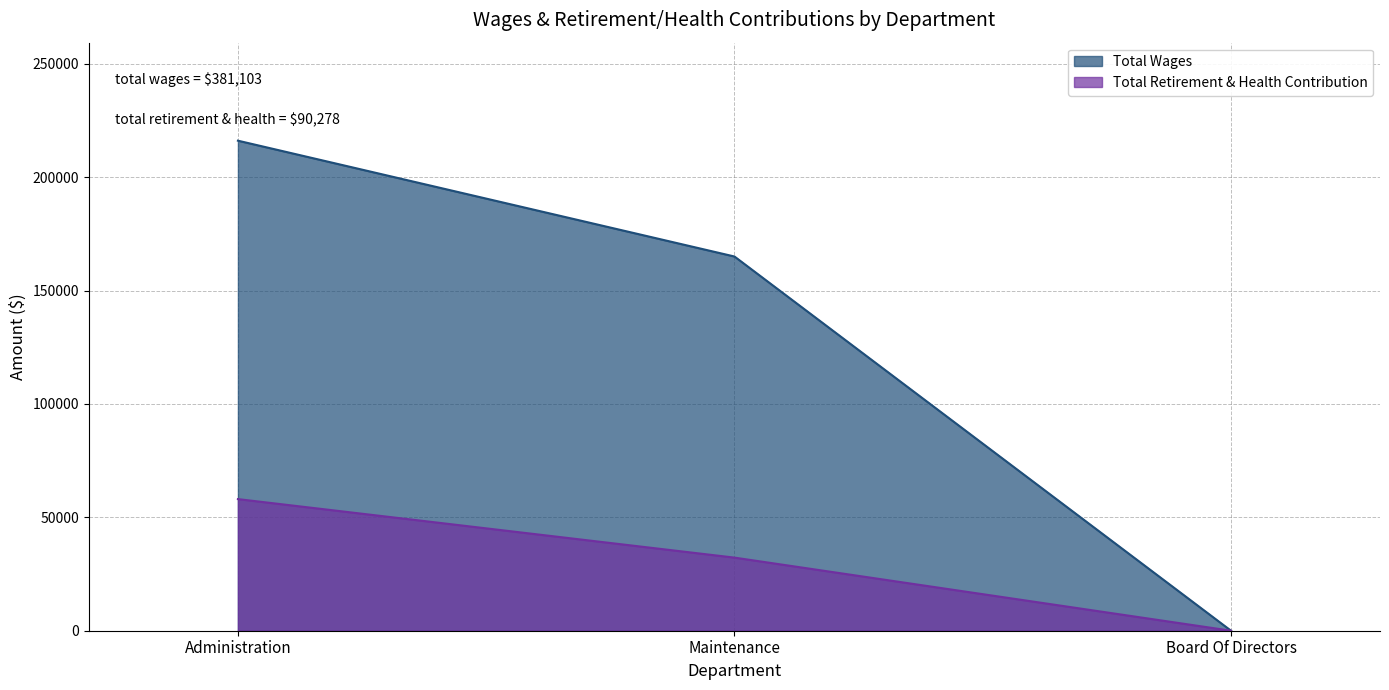

Reading right to left, extract all data points from this chart.

Total Wages: 0	165012	216091
Total Retirement & Health Contribution: 0	32236	58042